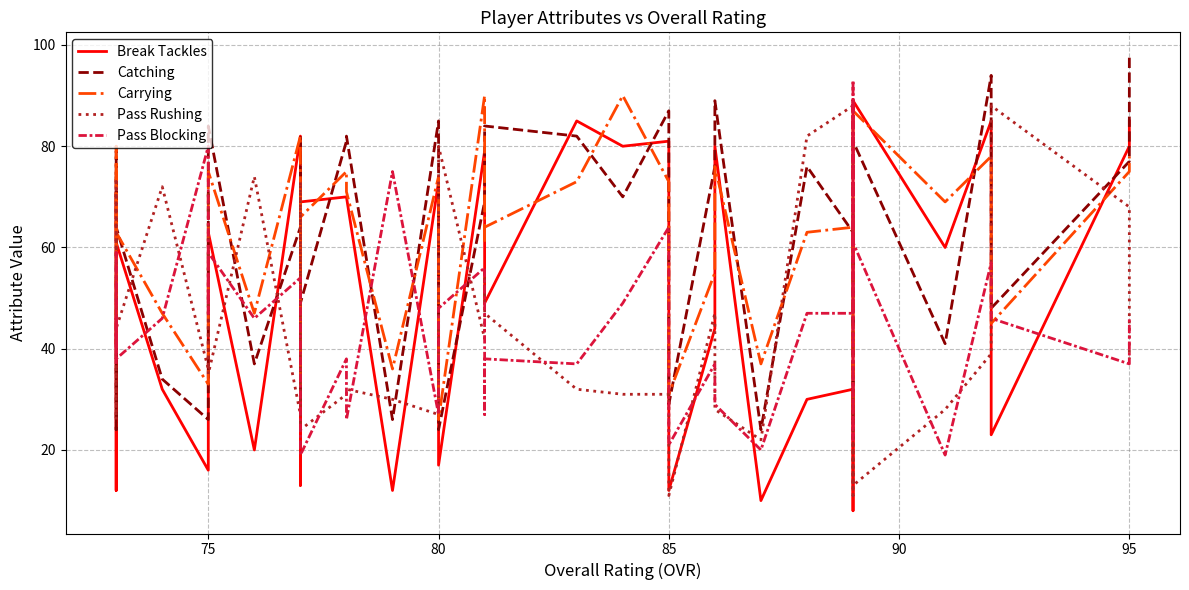

What is the sum of all Catching values?

2436